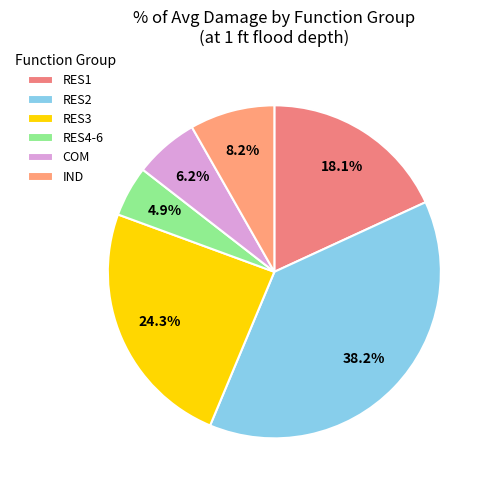

How many slices are in this pie chart?

6